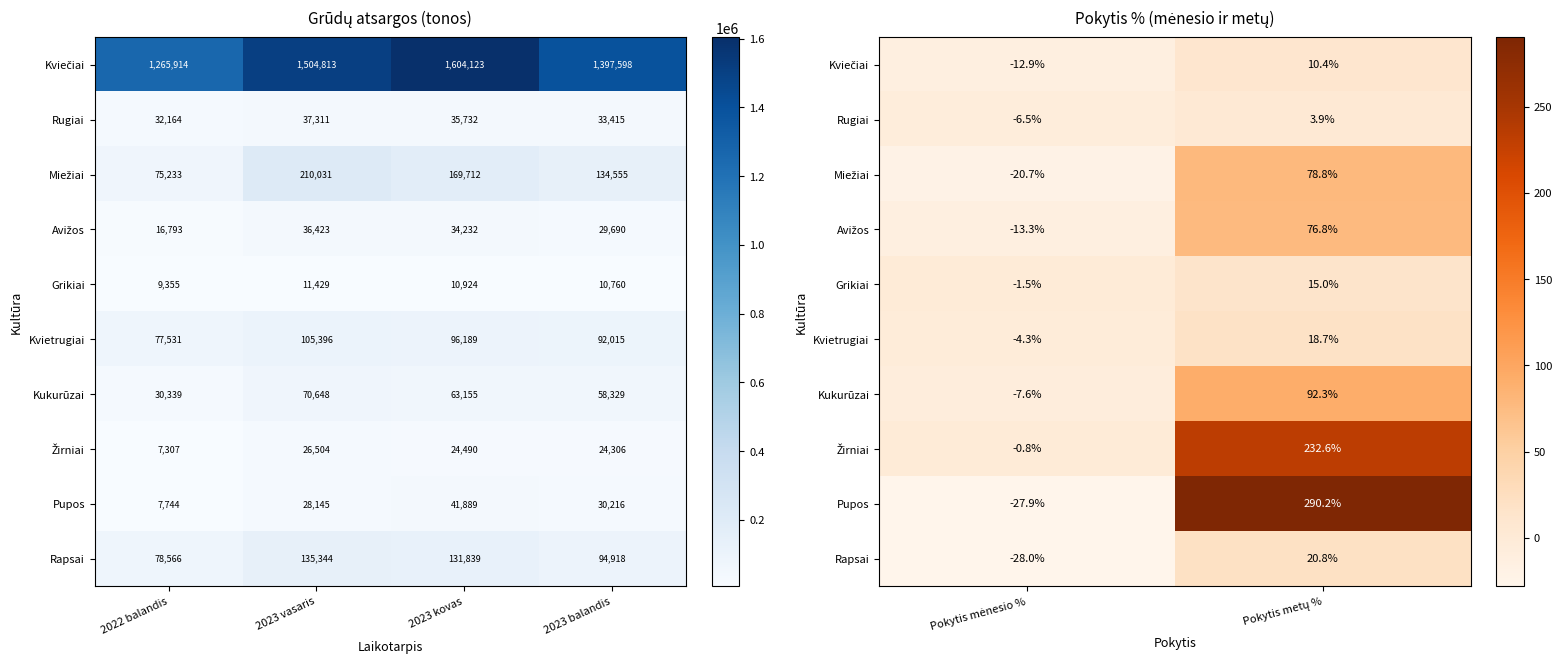

Count the number of data series in this chart.

10